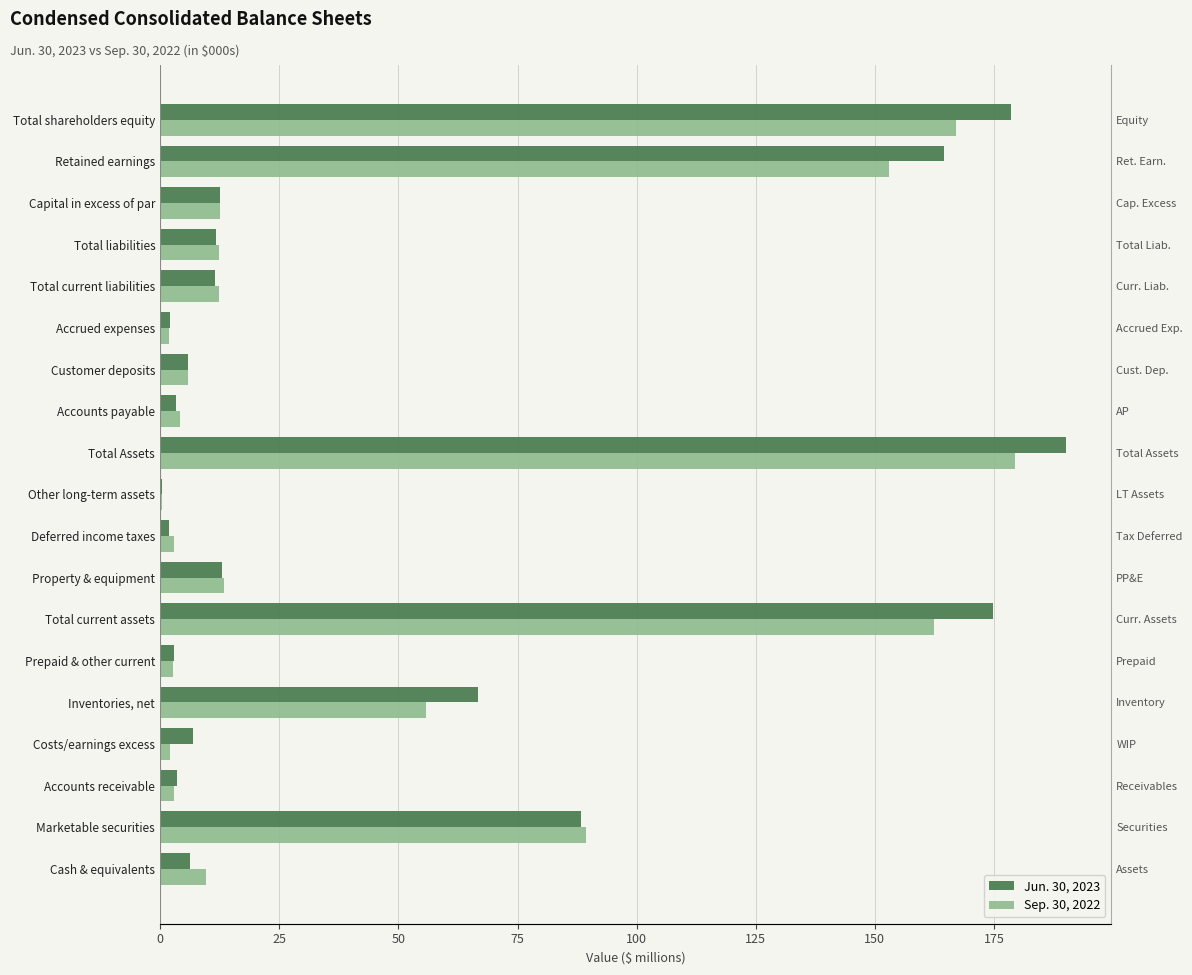

The Jun. 30, 2023 series shows 267.9 at Total shareholders equity. True or false?

False